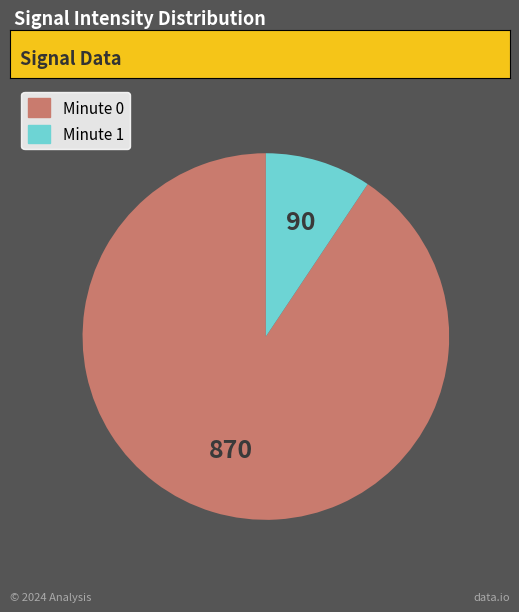

What is the ratio of the value at Minute 0 to the value at Minute 1?

9.7